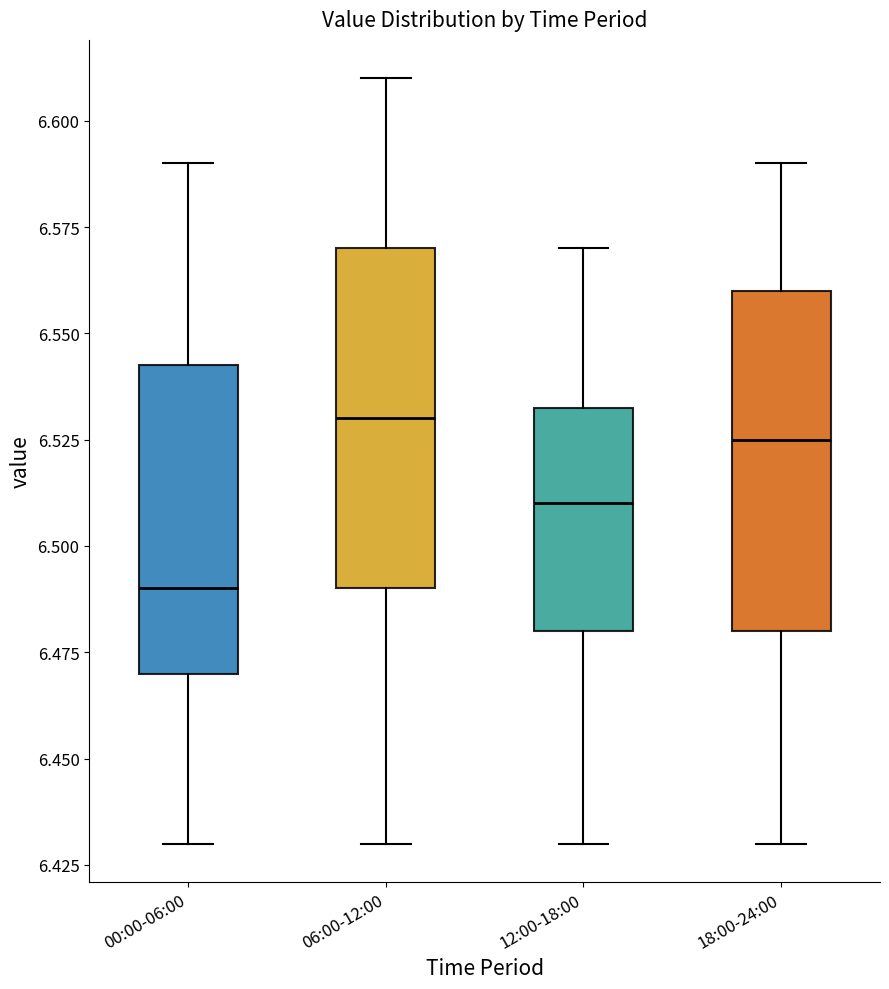

Reading left to right, read every box against the y-axis: the position of its median line, the range the box covers, and the ends of its whiskers. The values are not printed on the chart, so give them approximately, as read against the axis.

00:00-06:00: median 6.490, box 6.470 to 6.545, whiskers 6.430 to 6.590
06:00-12:00: median 6.530, box 6.490 to 6.570, whiskers 6.430 to 6.610
12:00-18:00: median 6.510, box 6.480 to 6.535, whiskers 6.430 to 6.570
18:00-24:00: median 6.525, box 6.480 to 6.560, whiskers 6.430 to 6.590